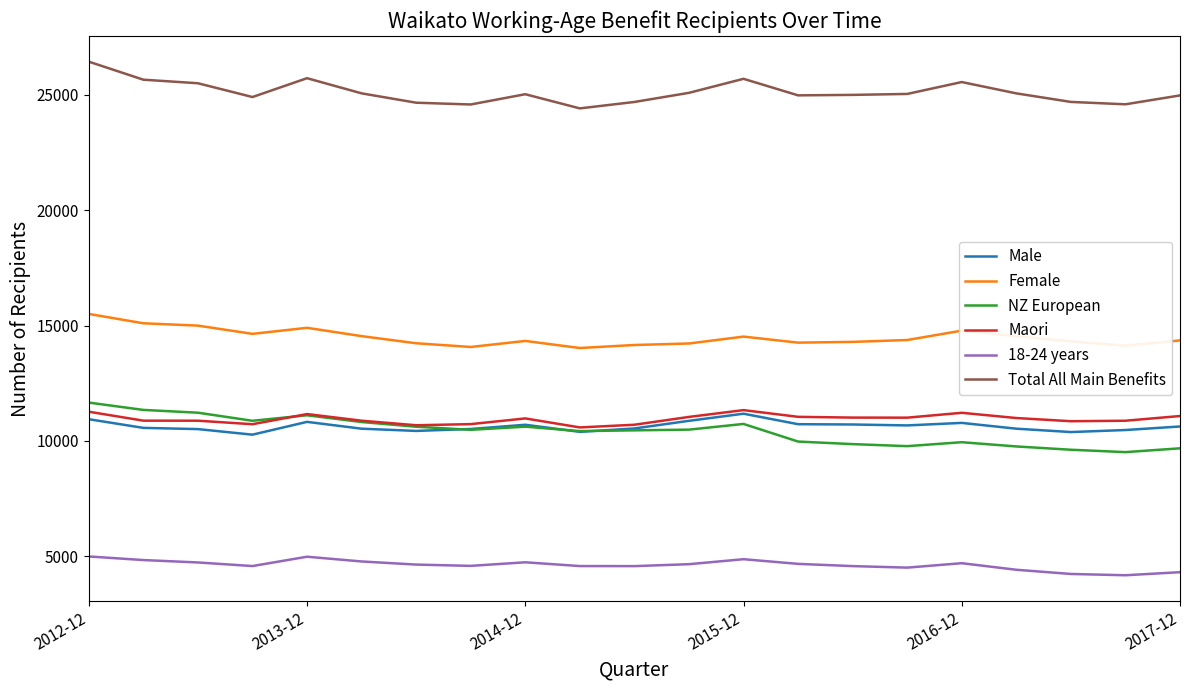

True or false: NZ European and Female intersect in this chart.

False